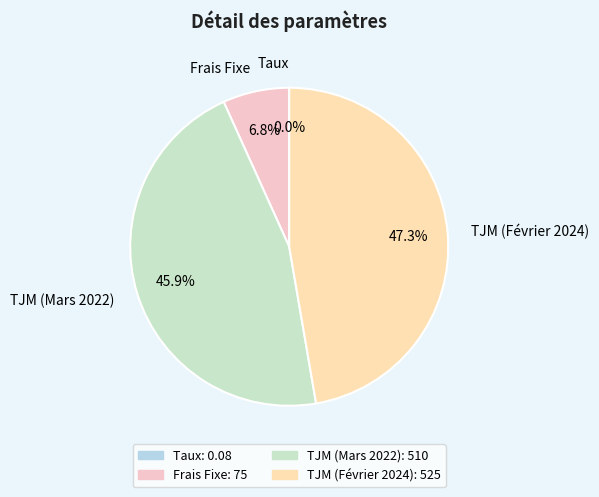

What is the largest slice in the pie chart?

TJM (Février 2024)